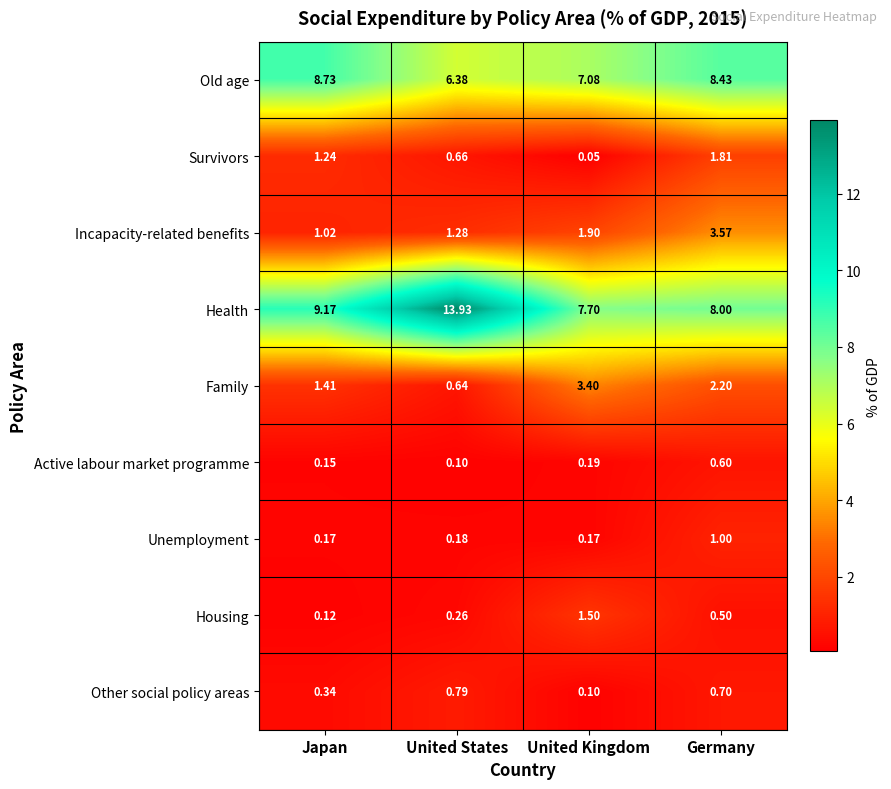

Which label corresponds to the smallest value in the chart?

United Kingdom